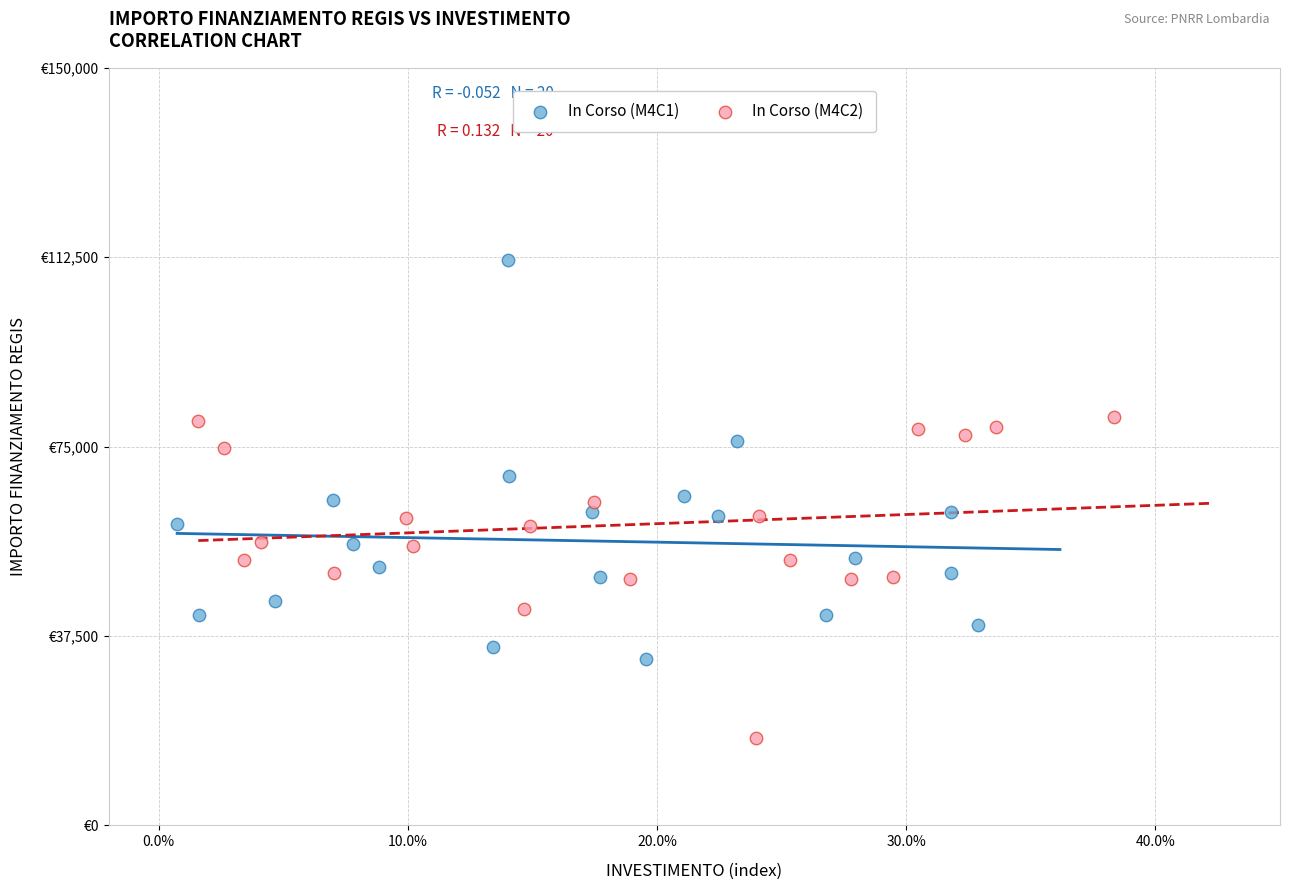

Which series contains the highest Y value?

In Corso (M4C1)